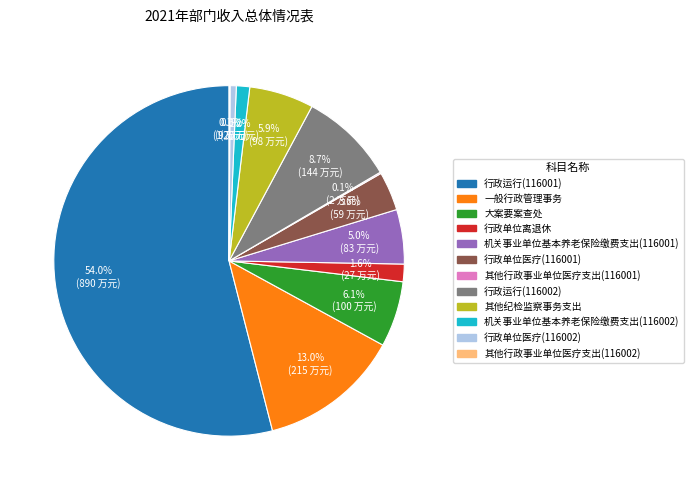

To the nearest percent, what portion does 一般行政管理事务 represent?

13%